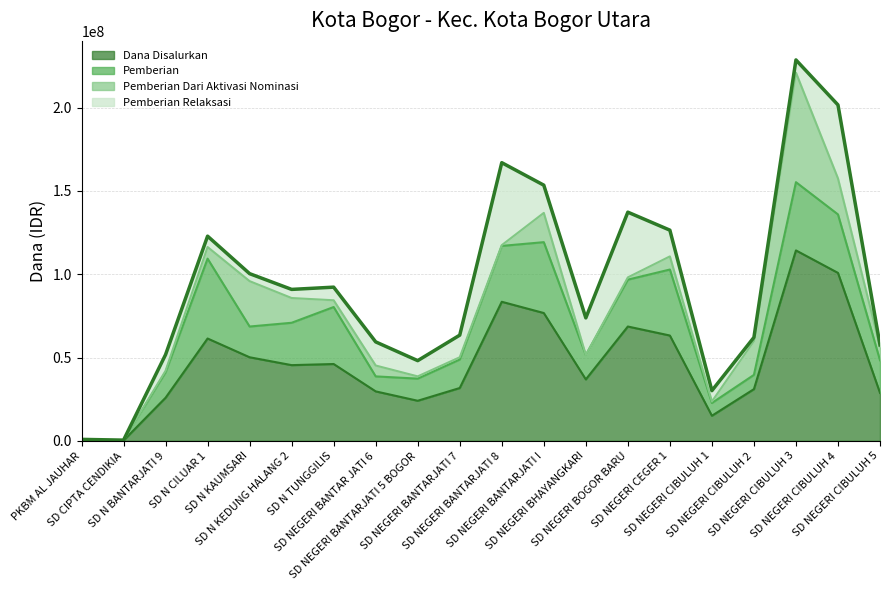

Where is the first local minimum for Pemberian?

SD N KAUMSARI